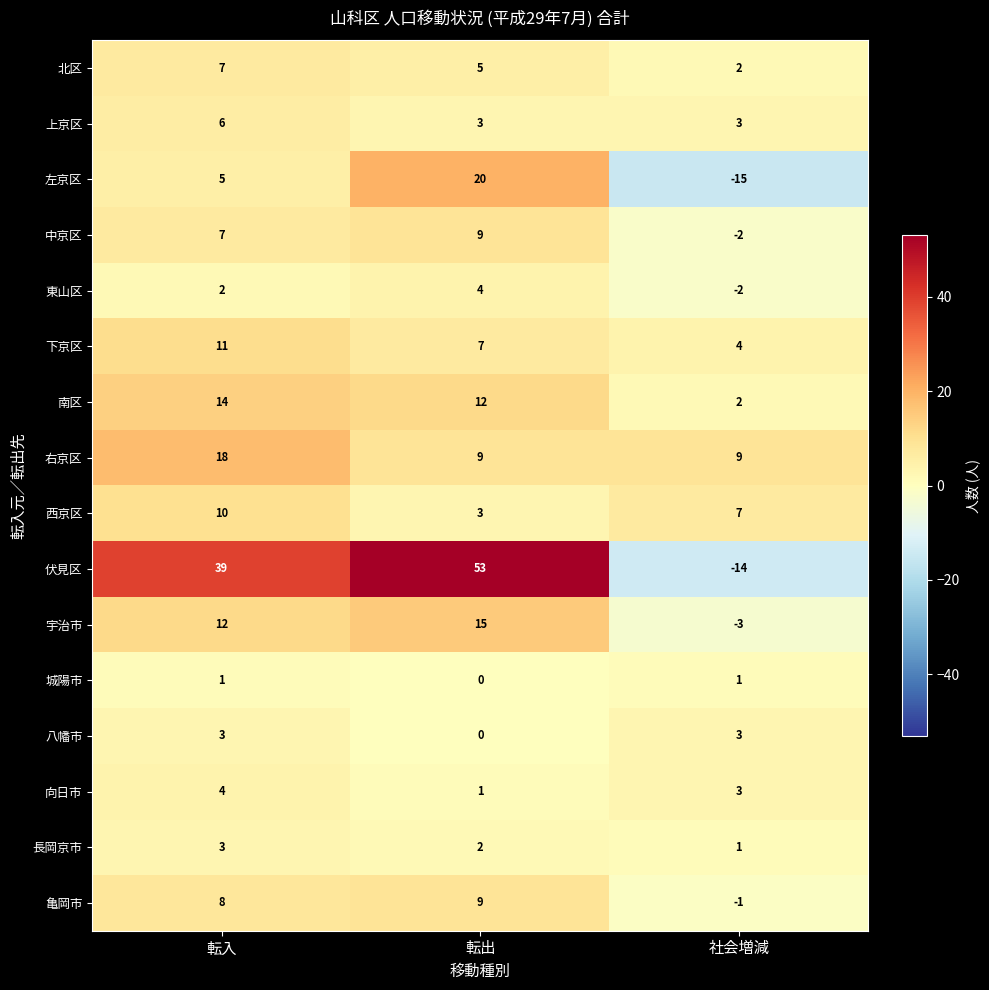

How many data points does each series have?

3